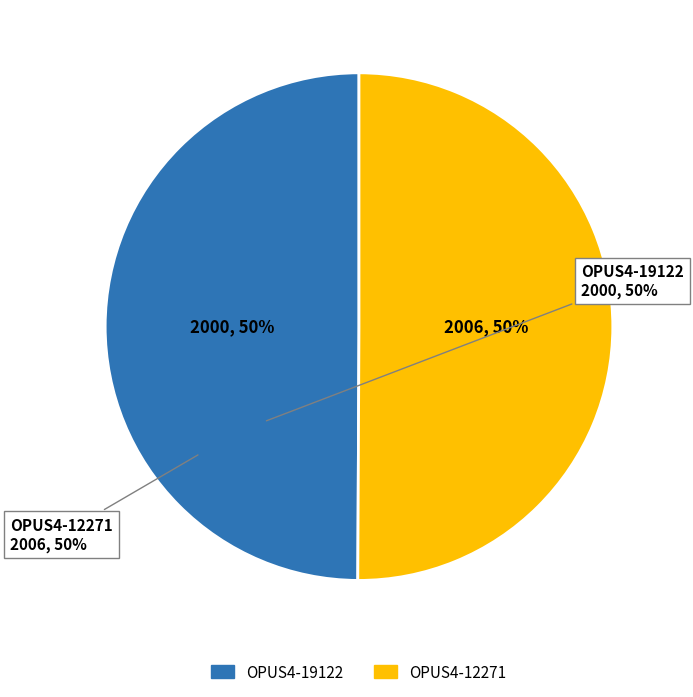

What is the ratio of the value at OPUS4-19122 to the value at OPUS4-12271?

1.0